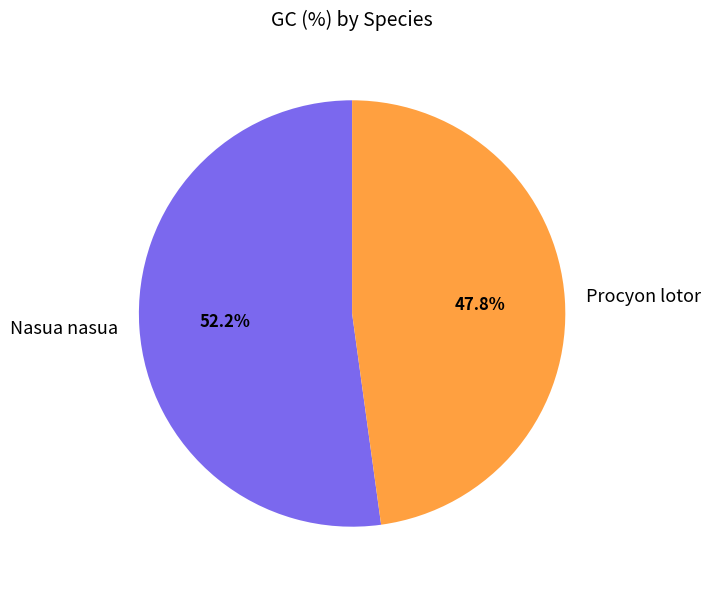

To the nearest percent, what is the difference between the largest and smallest slice percentages?

4%